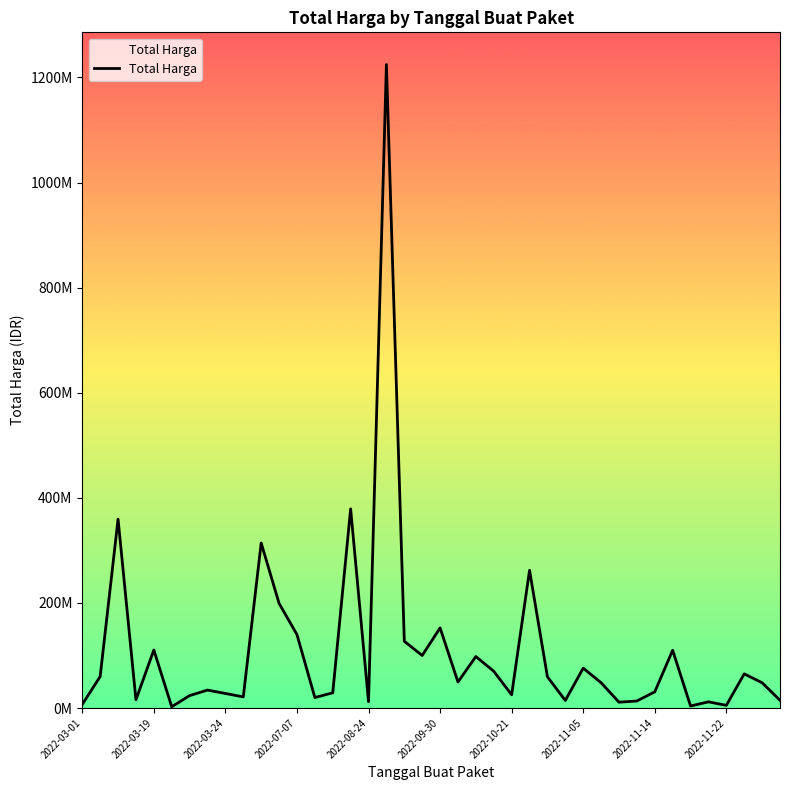

Reading left to right, extract all data points from this chart.

6936000	59935000	359500000	15787200	110389990	2395750	23680800	34132505	27720000	21231000	314121780	199200000	139800000	19950000	29000000	379075000	12000000	1224682000	127000000	100000000	152477000	49478000	98000000	70000000	25200000	262118150	59375000	14400000	75920000	48140000	11100000	13442000	30800000	110000000	3825000	11800000	5093000	65000000	48140000	14750000